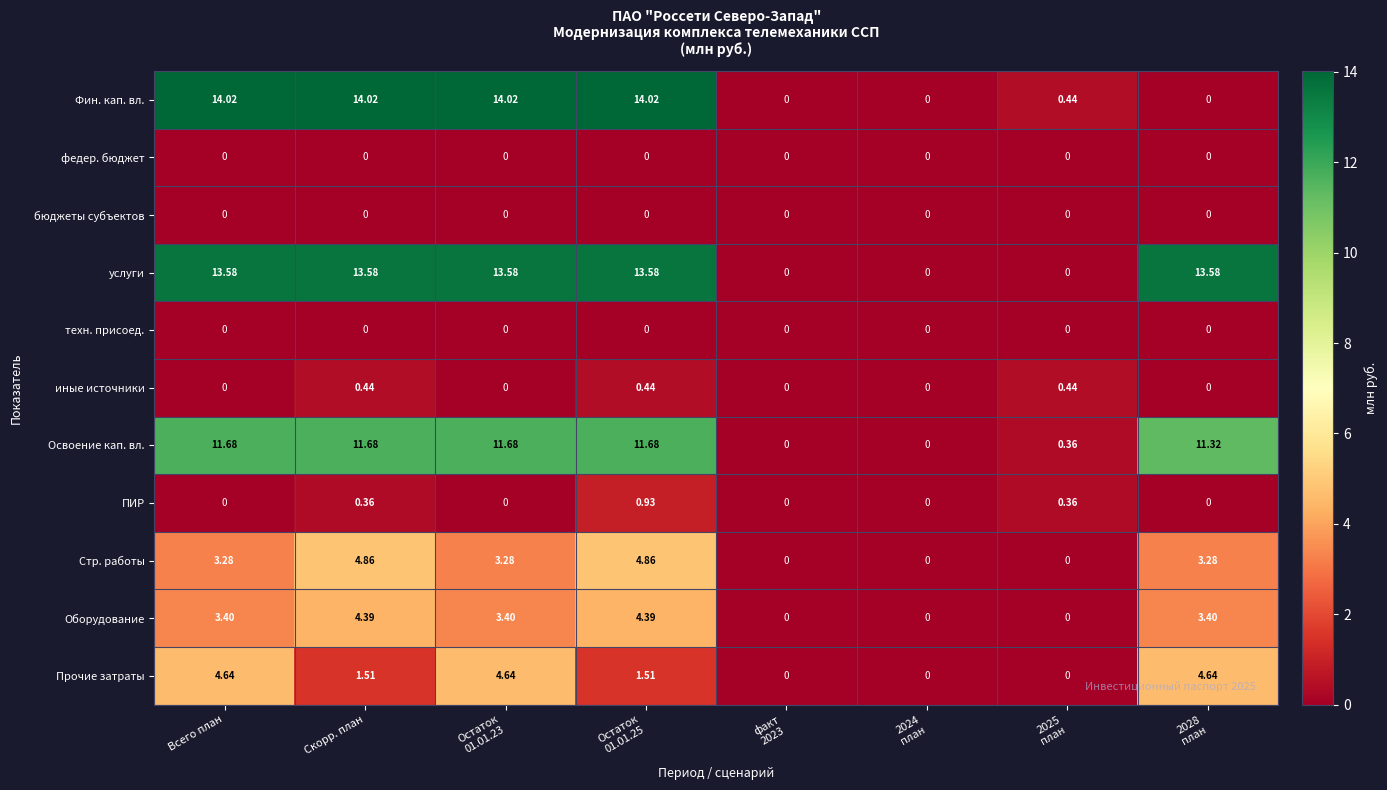

Which series has the largest range (max minus min)?

Фин. кап. вл.